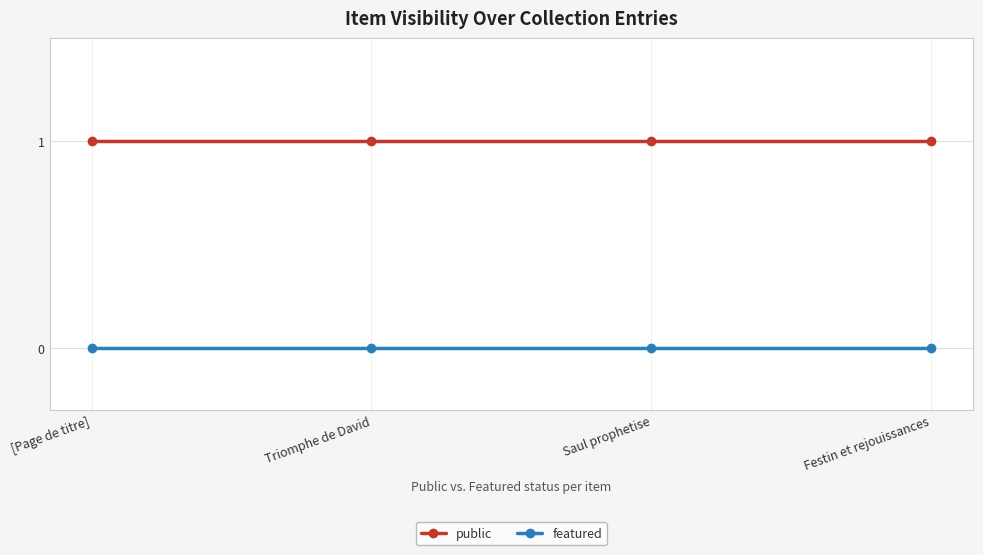

True or false: featured and public intersect in this chart.

False